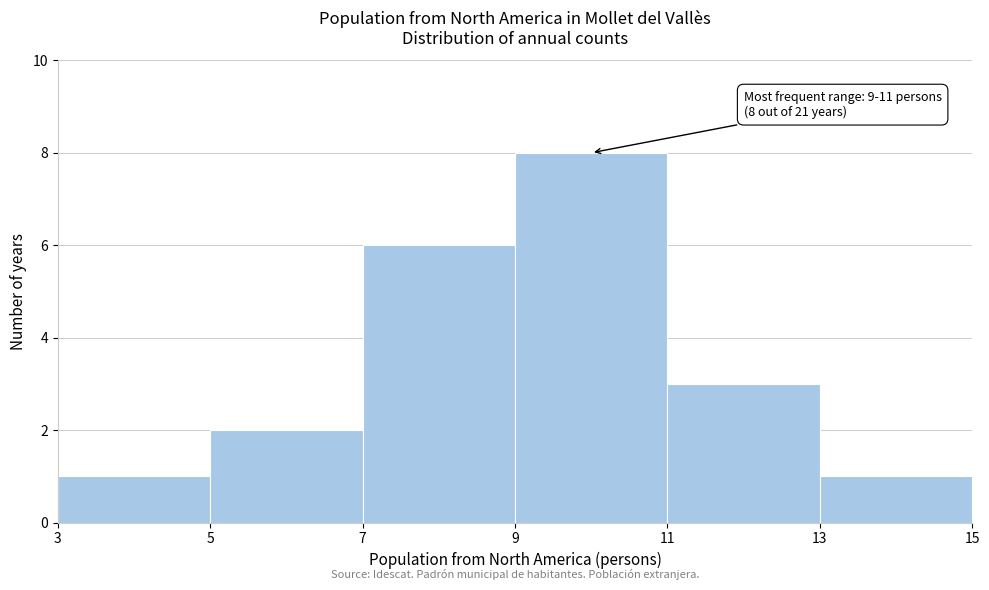

Over which range of the x-axis is the bar tallest?

9 to 11